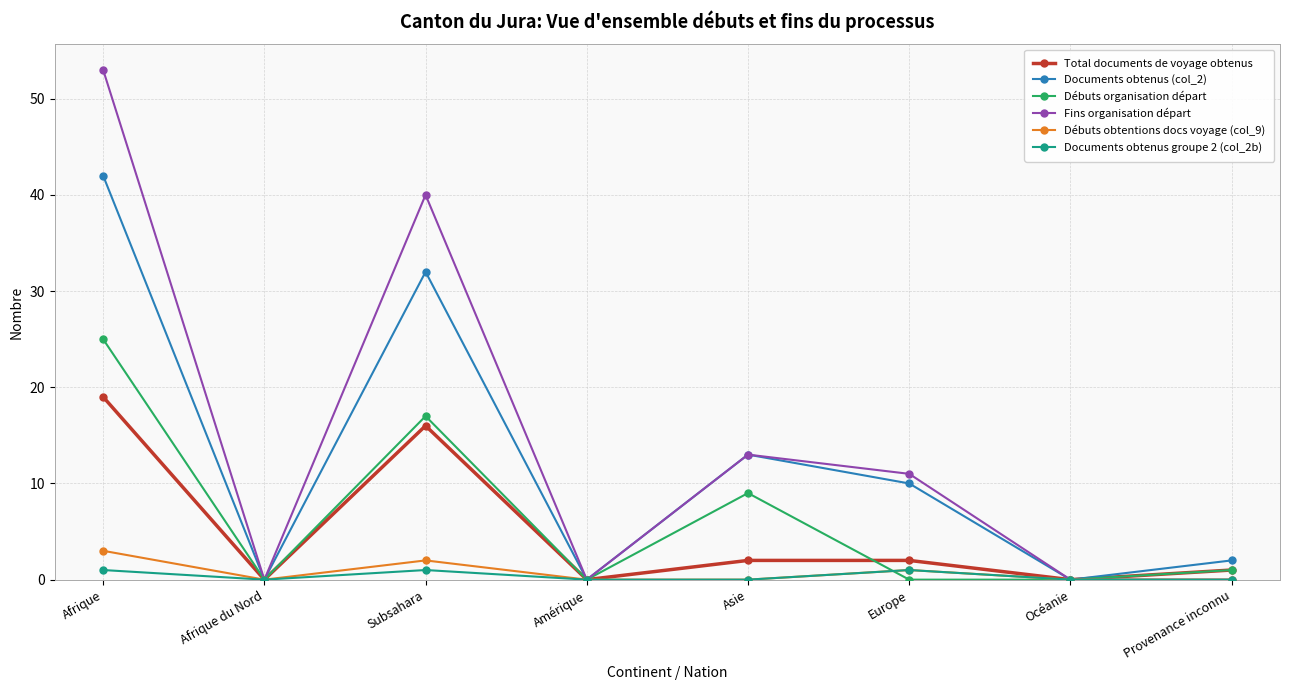

At how many categories does at least one series exceed 30?

2